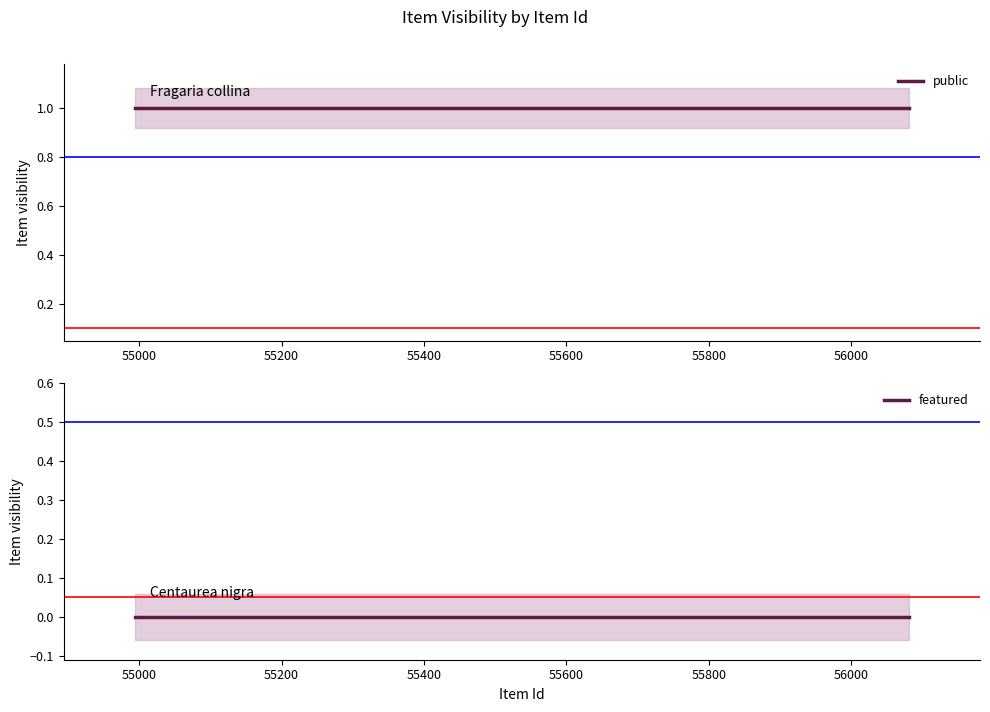

Reading left to right, what are all the values shown in this chart?

public: 1	1	1	1	1
featured: 0	0	0	0	0